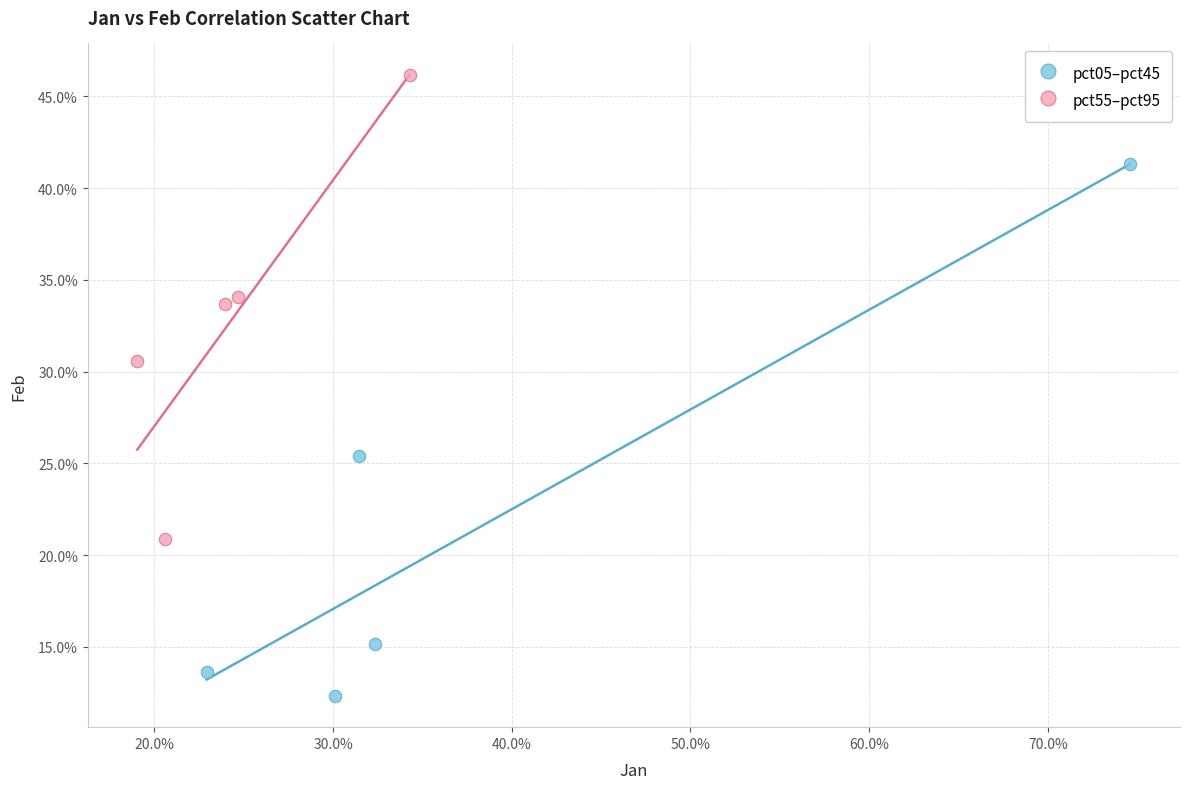

What are all the series names shown in the legend?

pct05–pct45, pct55–pct95